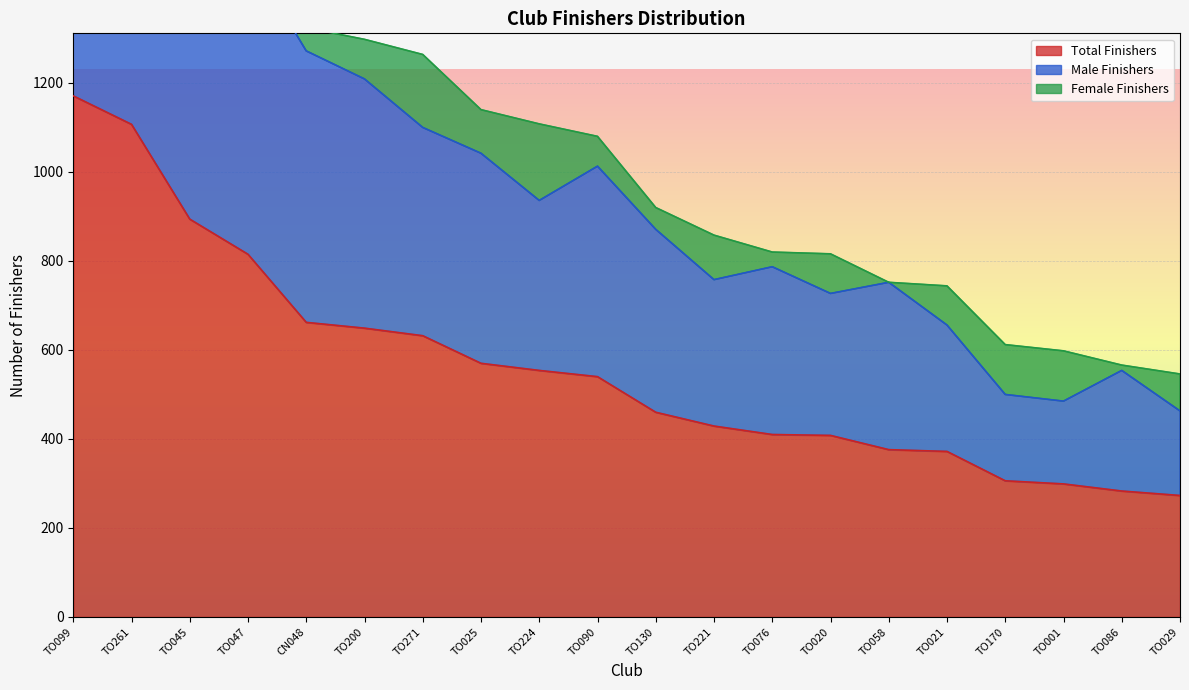

How many values in the Total Finishers series are below 540?

10